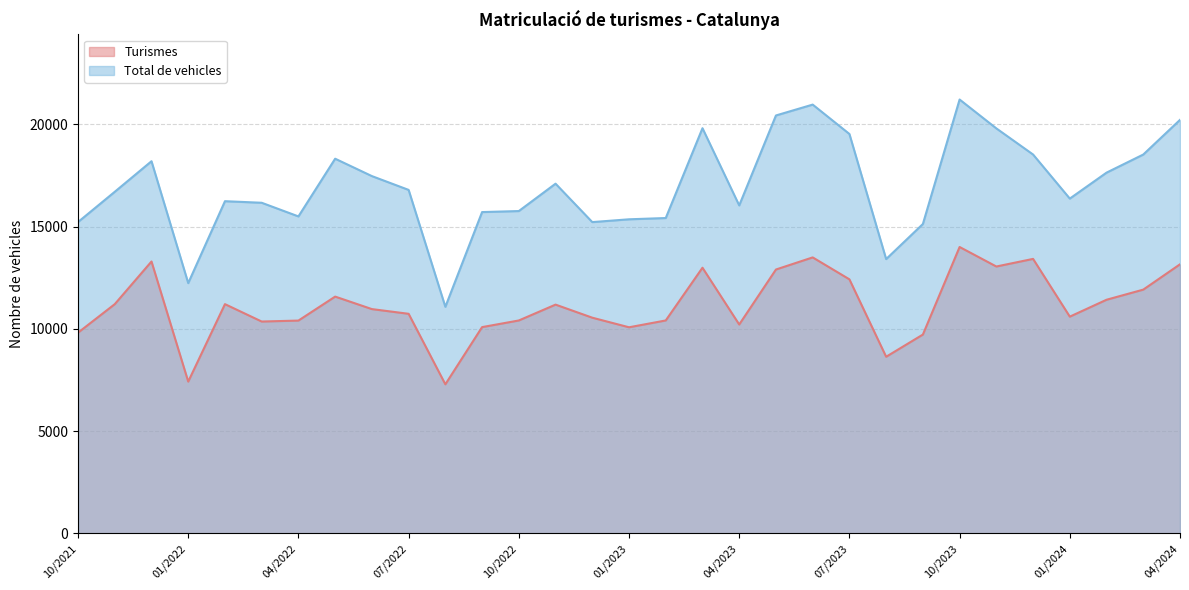

Which series has the largest total across all categories?

Total de vehicles